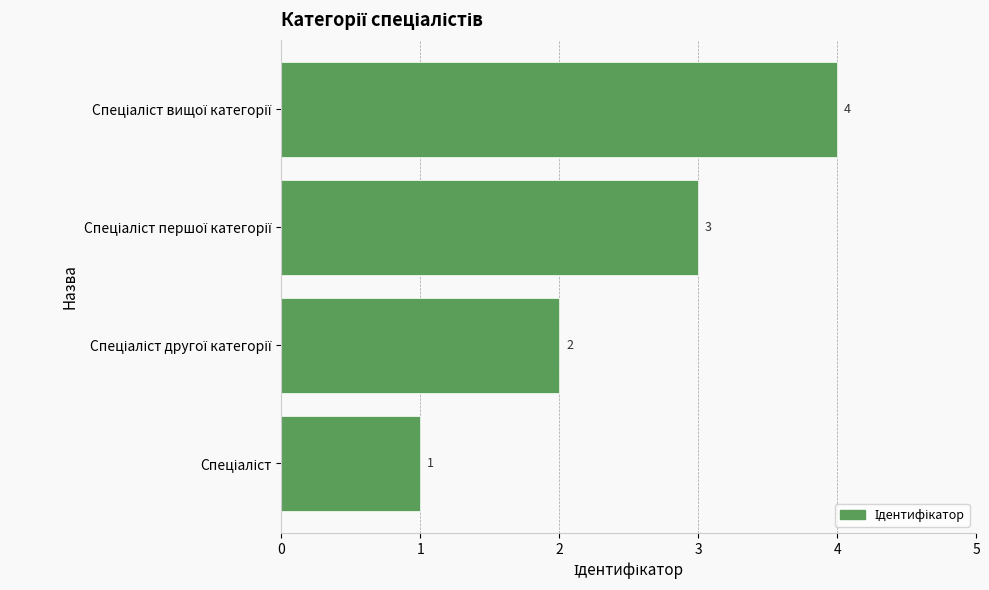

What is the greatest value displayed?

4